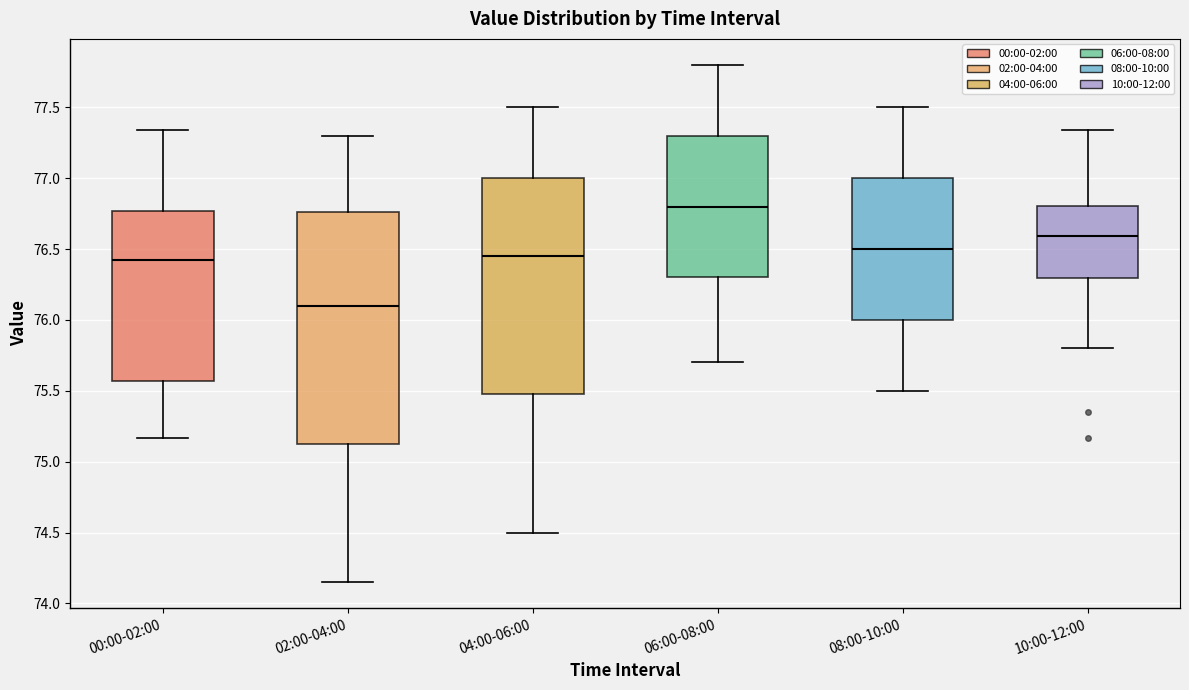

Comparing the boxes themselves (not the whiskers), which one is the tallest?

02:00-04:00